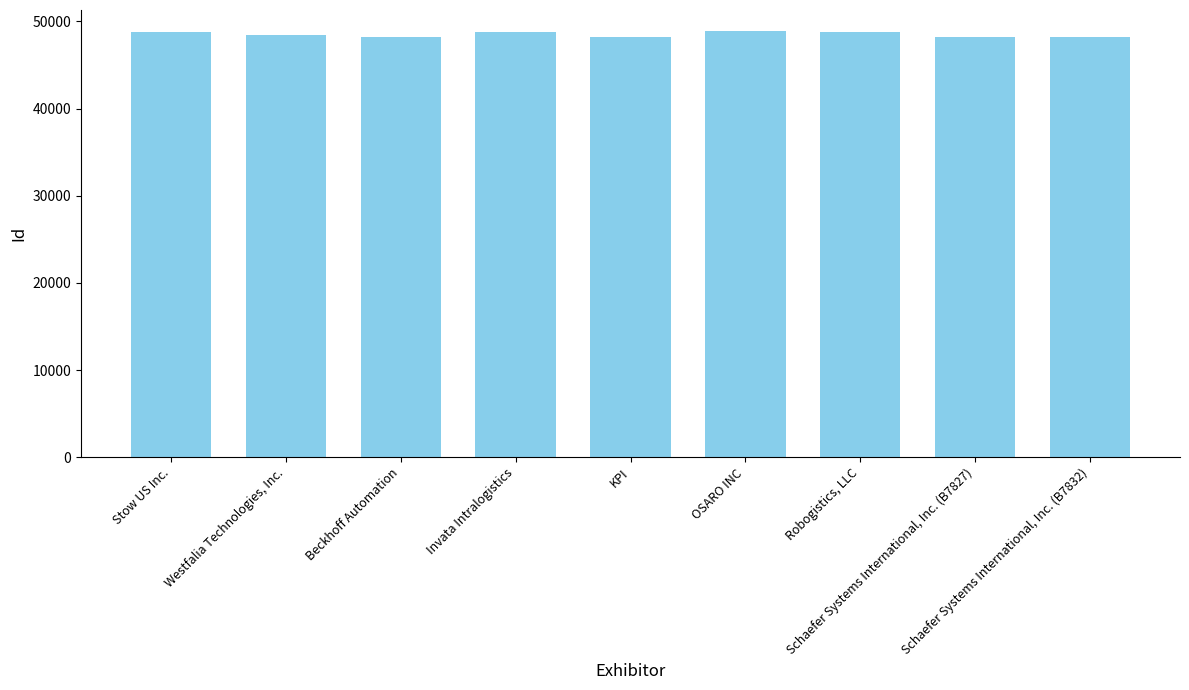

What is the sum of all values?

436491